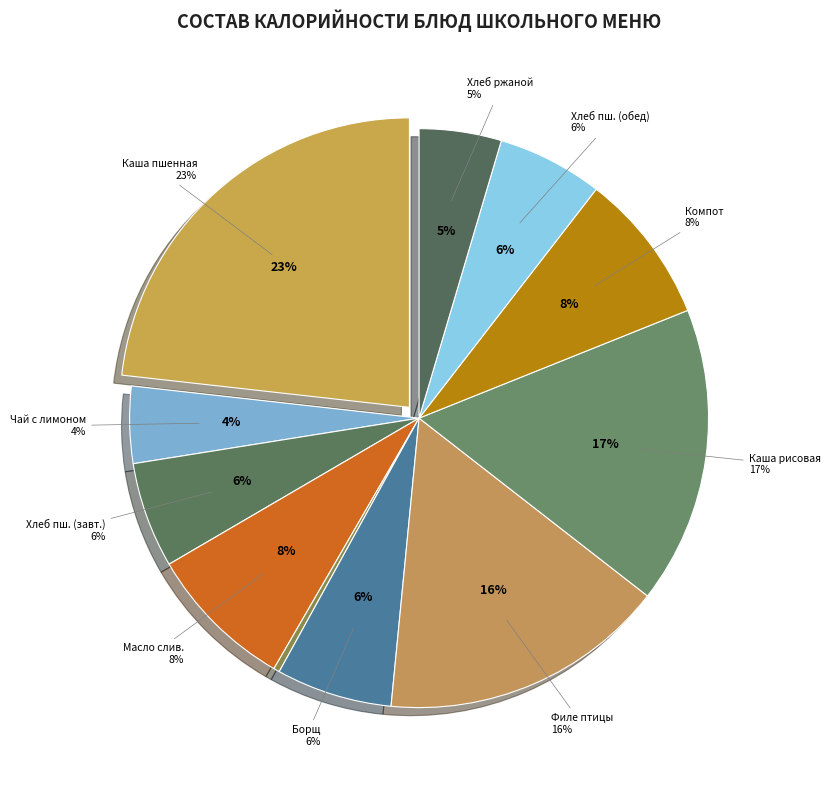

How many segments does this pie chart have?

11